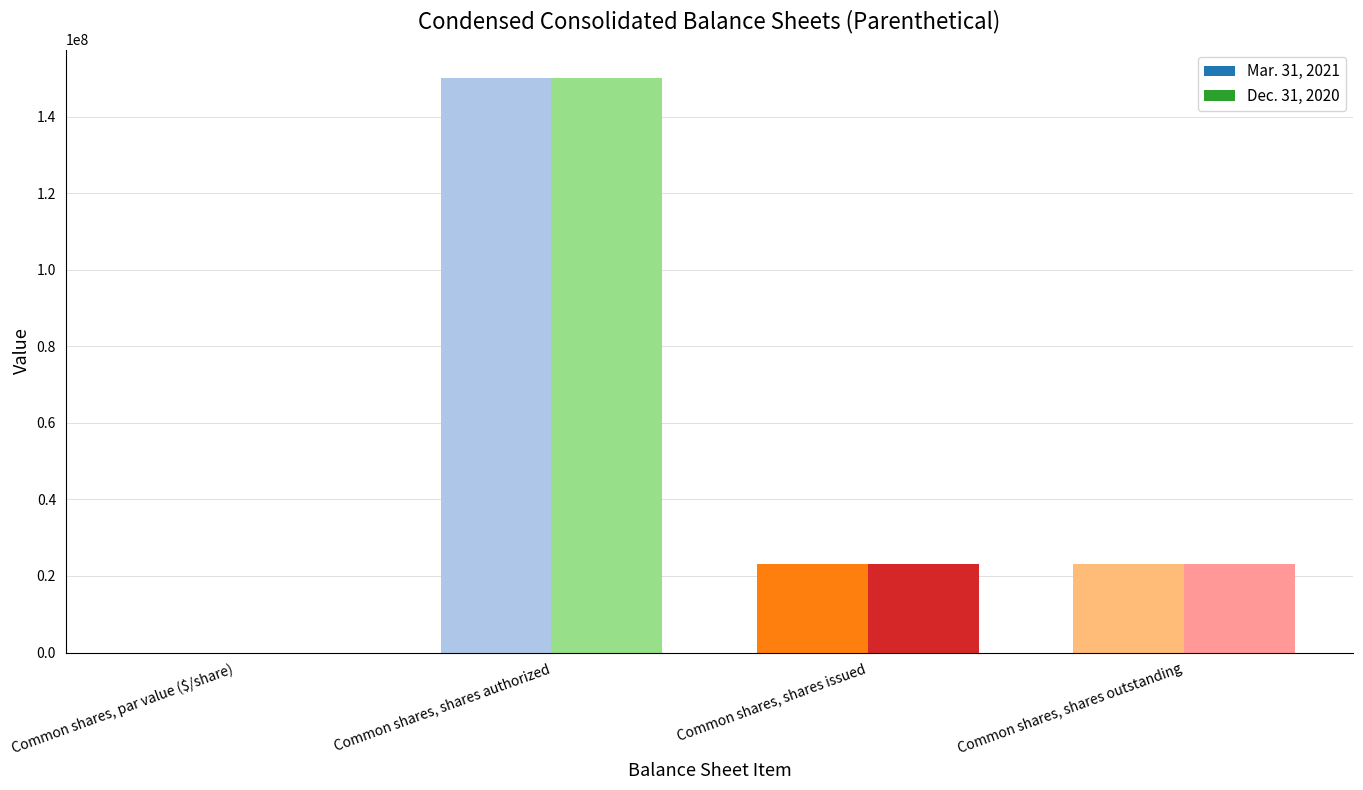

Is it true that Dec. 31, 2020 equals 23243476.0 at Common shares, shares outstanding?

True